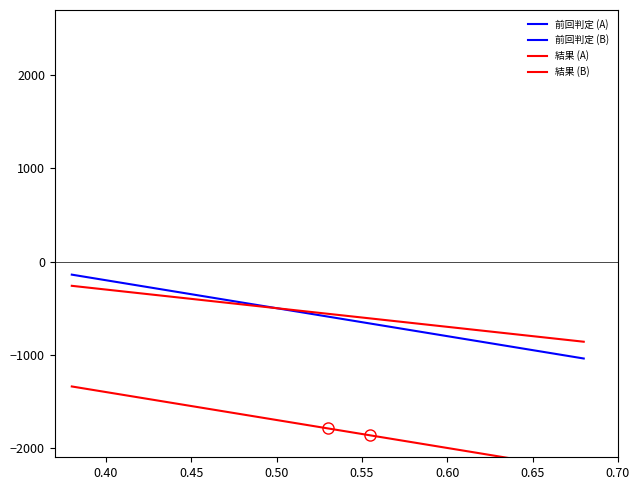

How many values in the 結果 (B) series exceed -1790?

6